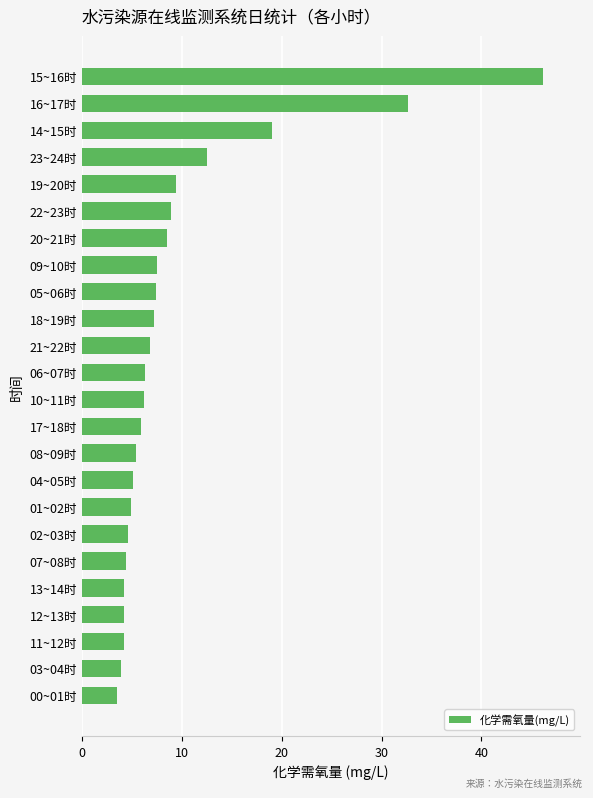

Count the number of categories in the chart.

24